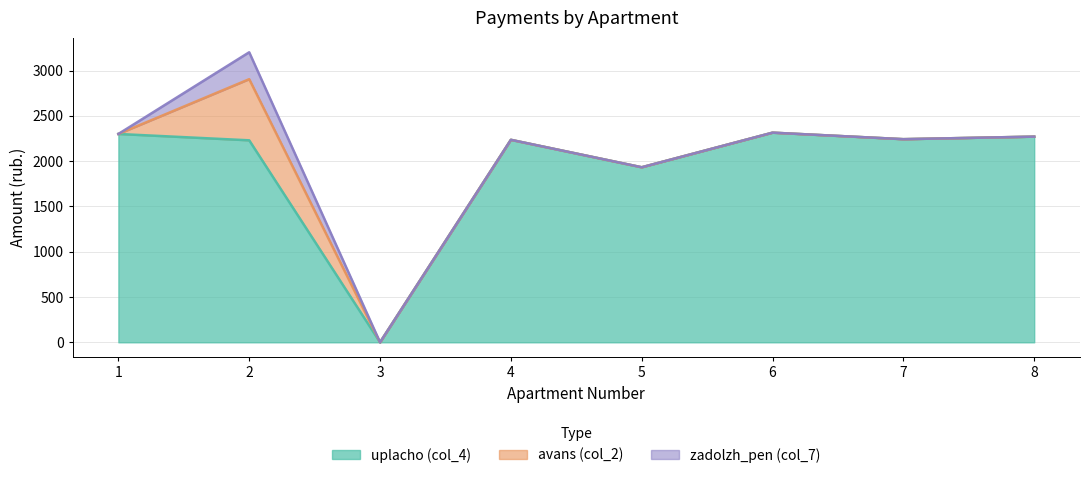

Reading left to right, extract all data points from this chart.

uplacho (col_4): 2299.9	2229.8	0.0	2235.2	1932.3	2314.3	2242.3	2270.4
avans (col_2): 0.0	675.0	0.0	0.0	0.0	0.0	0.0	0.0
zadolzh_pen (col_7): 0.0	297.0	0.0	0.0	0.0	0.0	0.0	0.0